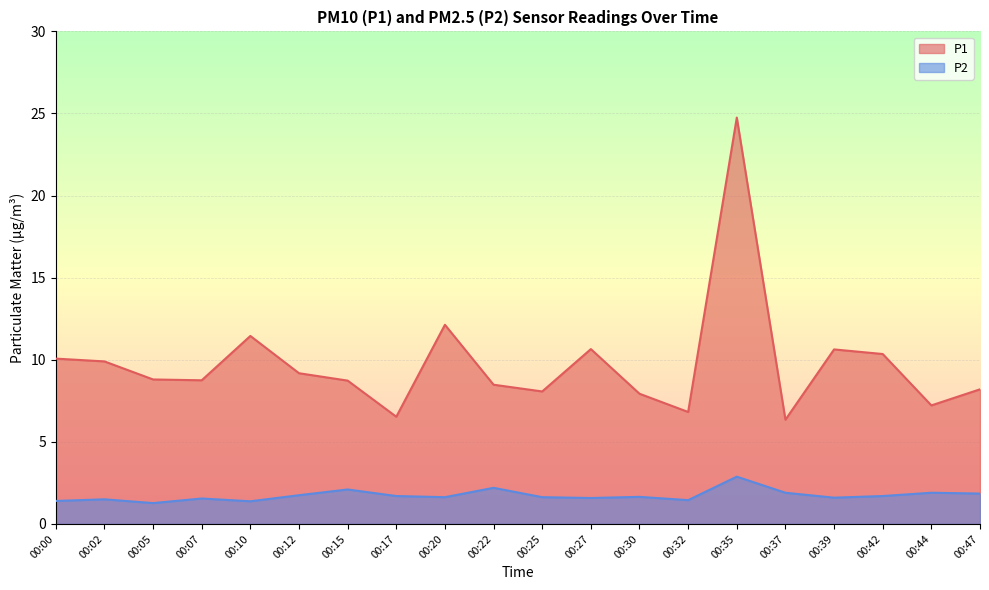

At which category is the sum across all series the highest?

00:35